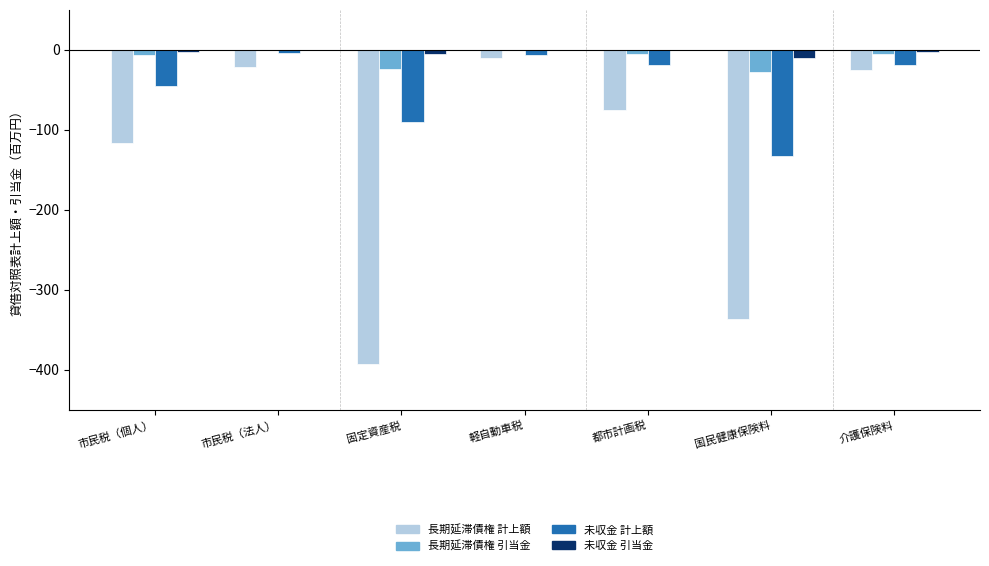

What is the sum of all 長期延滞債権 計上額 values?

-982